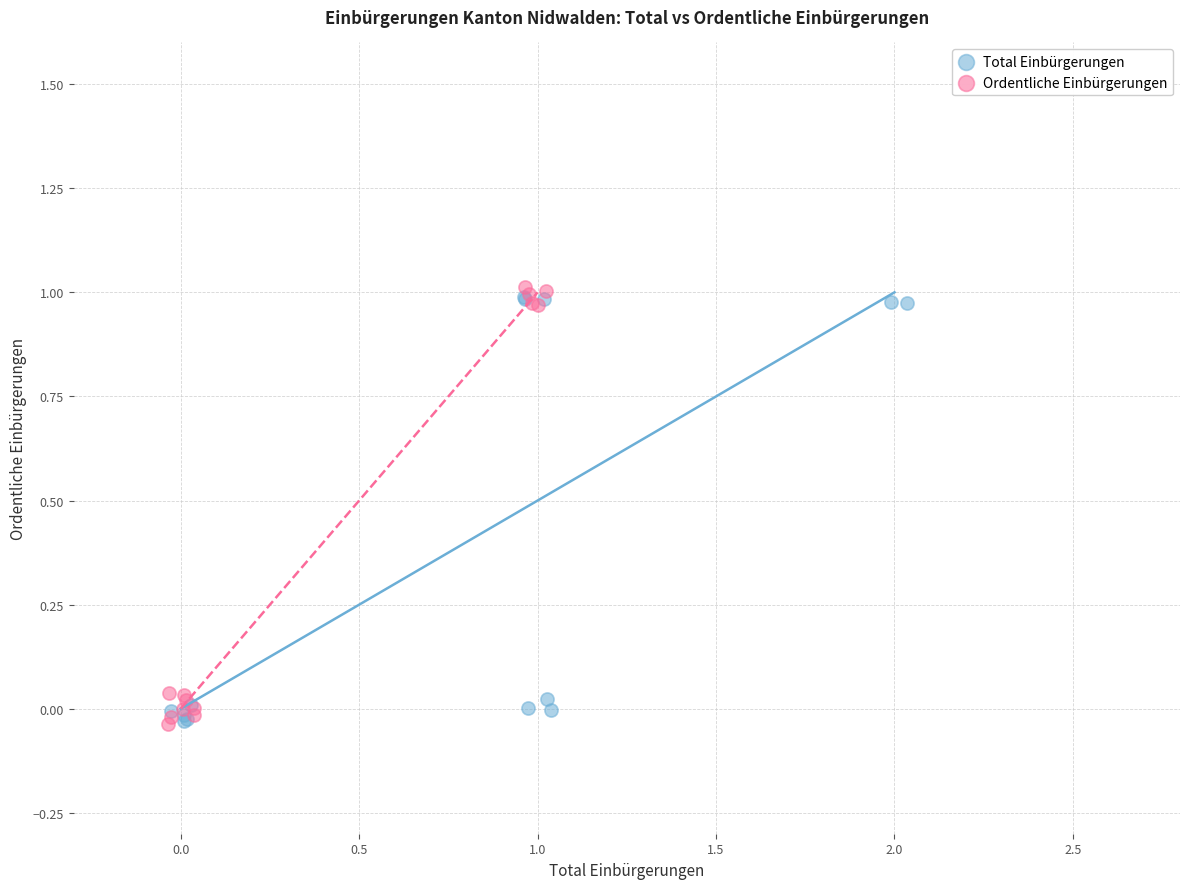

What are all the series names shown in the legend?

Total Einbürgerungen, Ordentliche Einbürgerungen